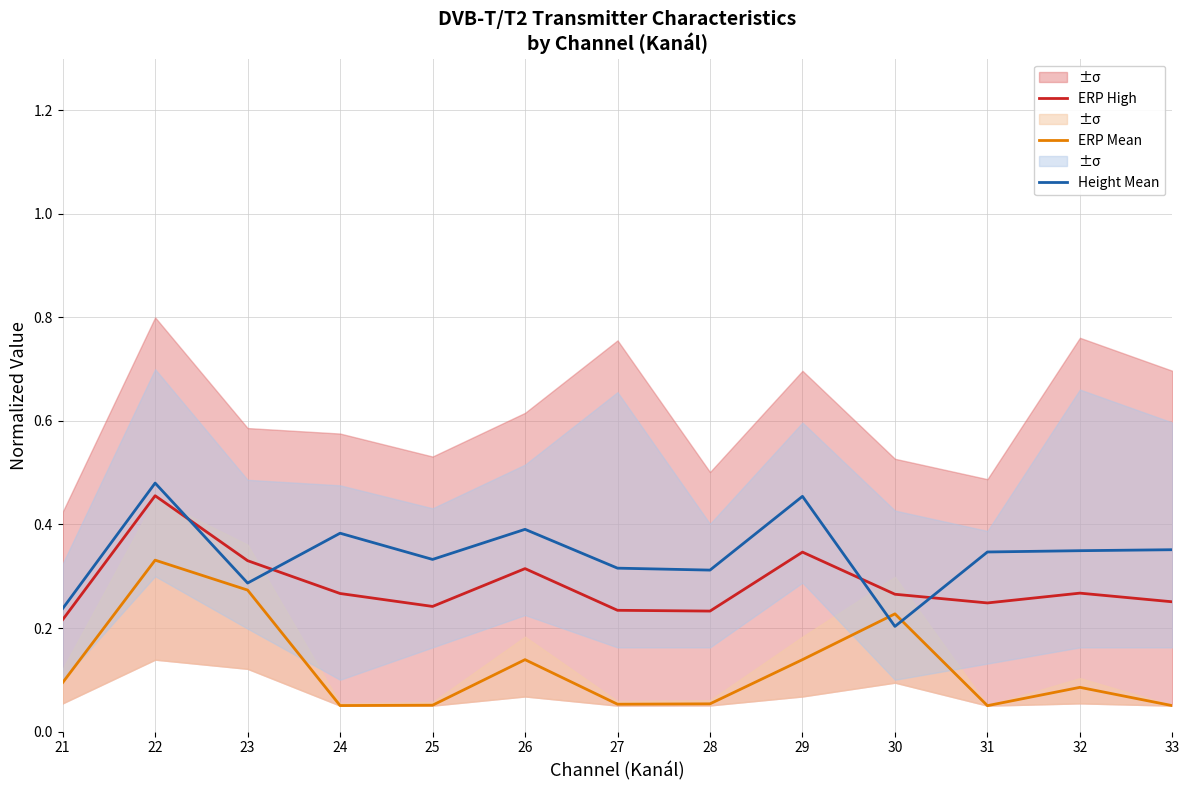

Rank the series by their maximum value, from lowest to highest.

ERP Mean, ERP High, Height Mean